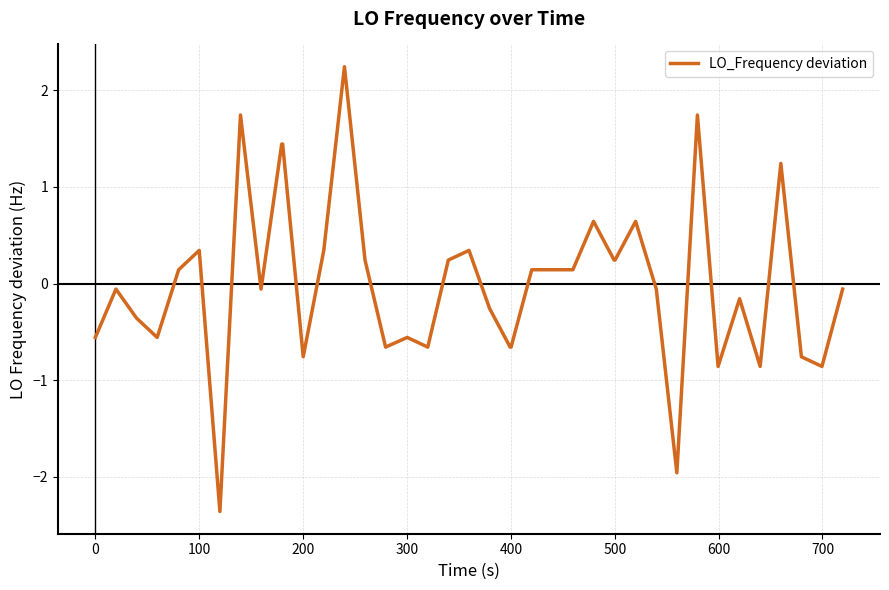

What is the greatest value displayed?

2.2